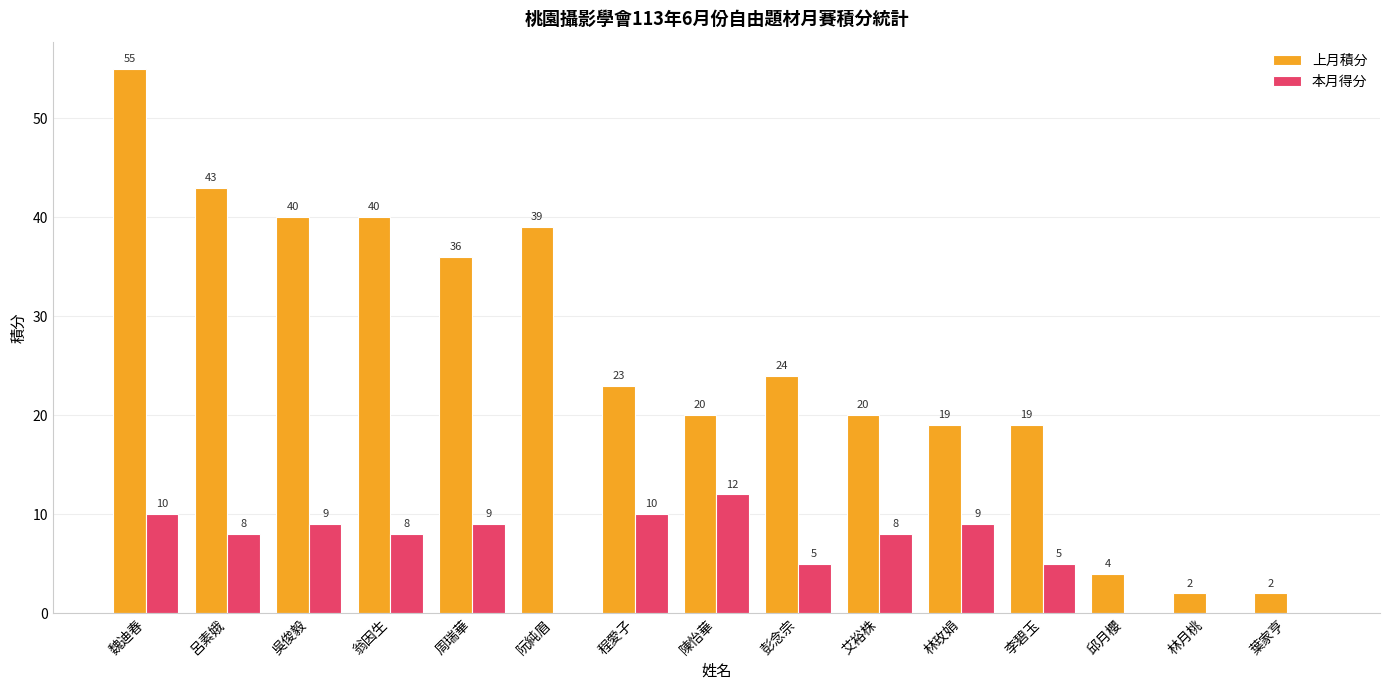

At which category is the sum across all series the highest?

魏迪春